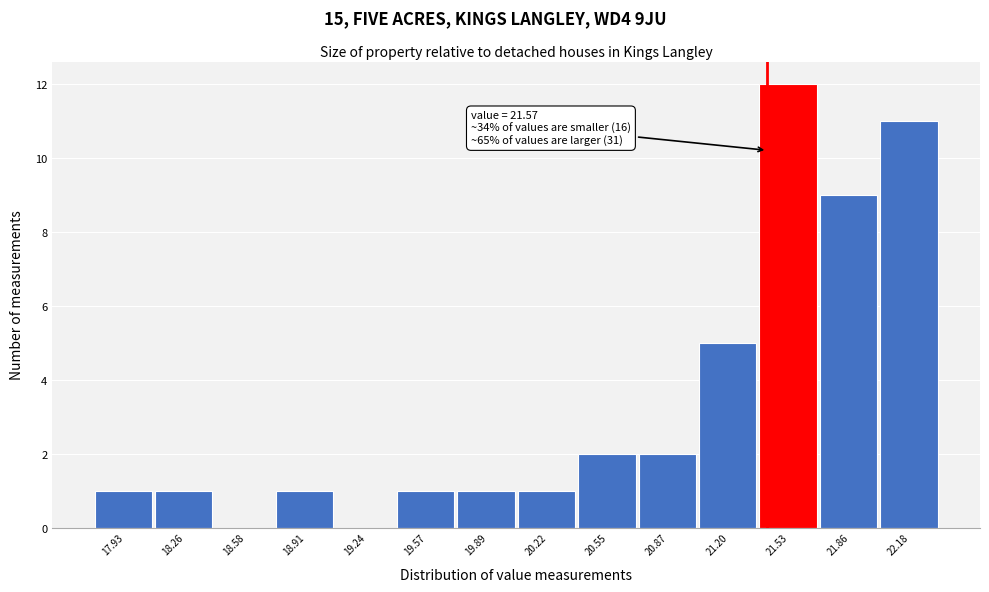

Reading right to left, what are all the values shown in this chart?

22.18=11	21.86=9	21.53=12	21.20=5	20.87=2	20.55=2	20.22=1	19.89=1	19.57=1	19.24=0	18.91=1	18.58=0	18.26=1	17.93=1